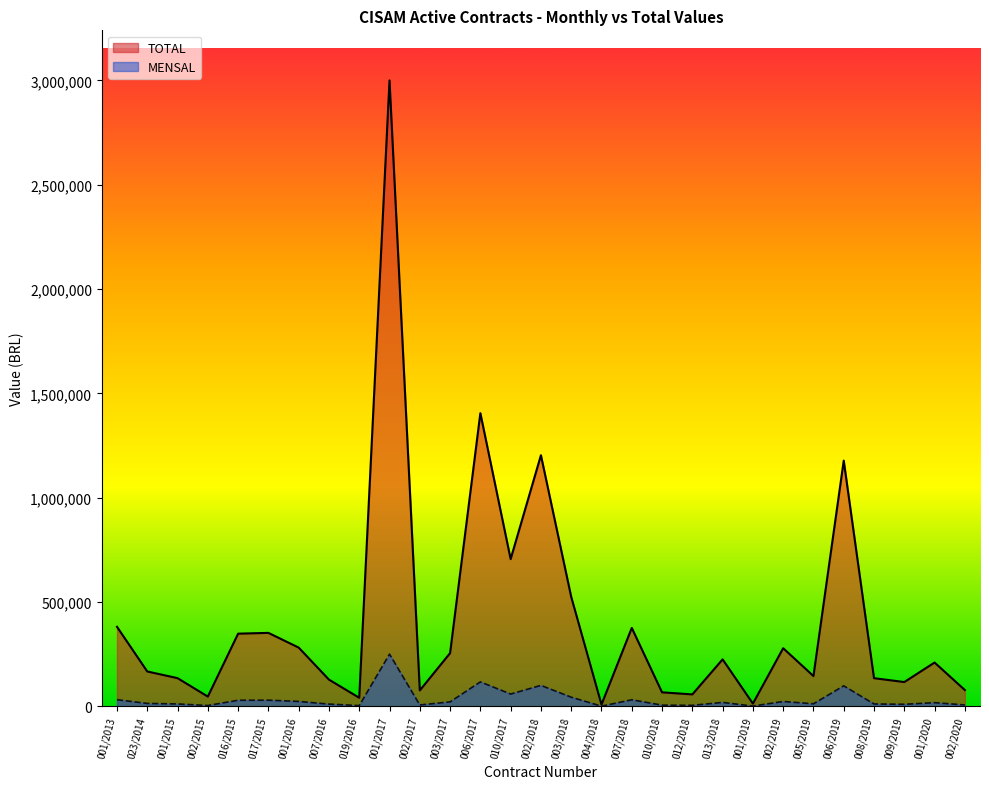

List the series in order of their overall mean, lowest first.

MENSAL, TOTAL